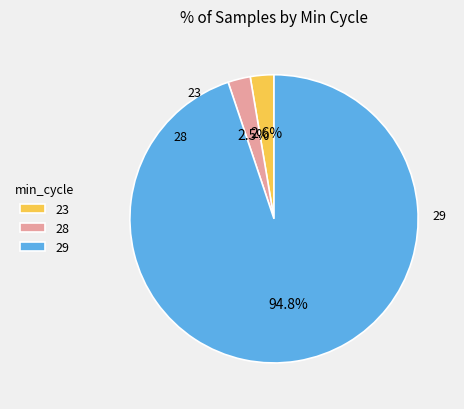

To the nearest percent, what percentage of the pie is 29?

95%